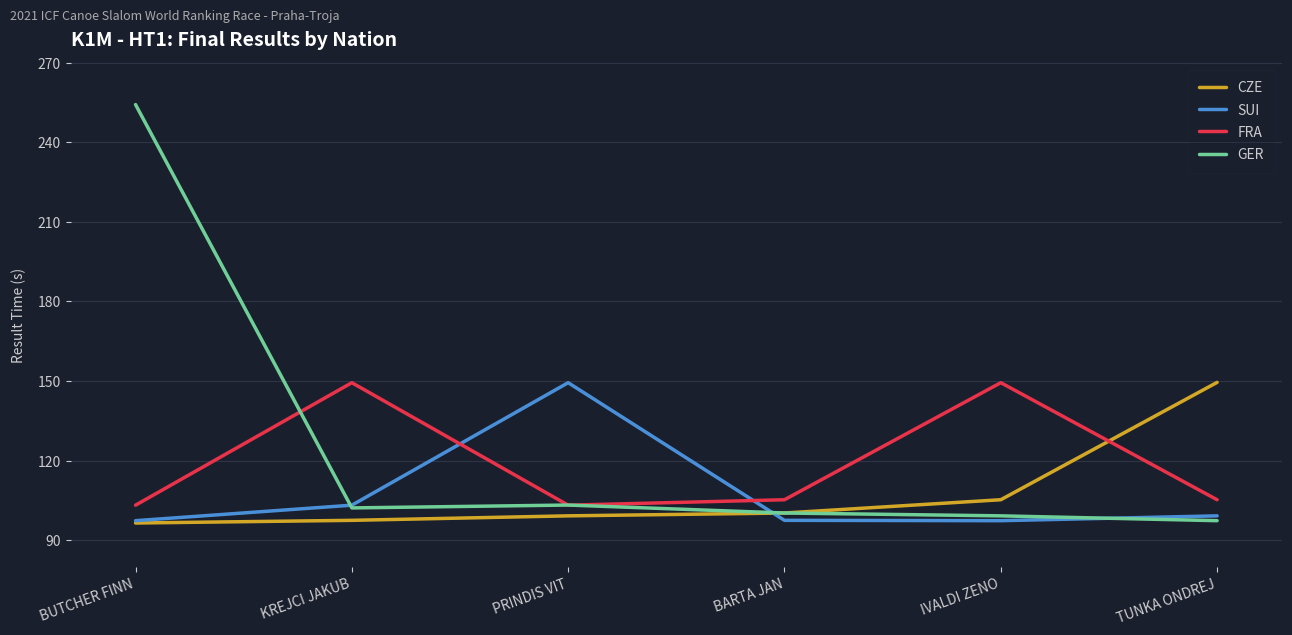

At which category is the sum across all series the highest?

BUTCHER FINN